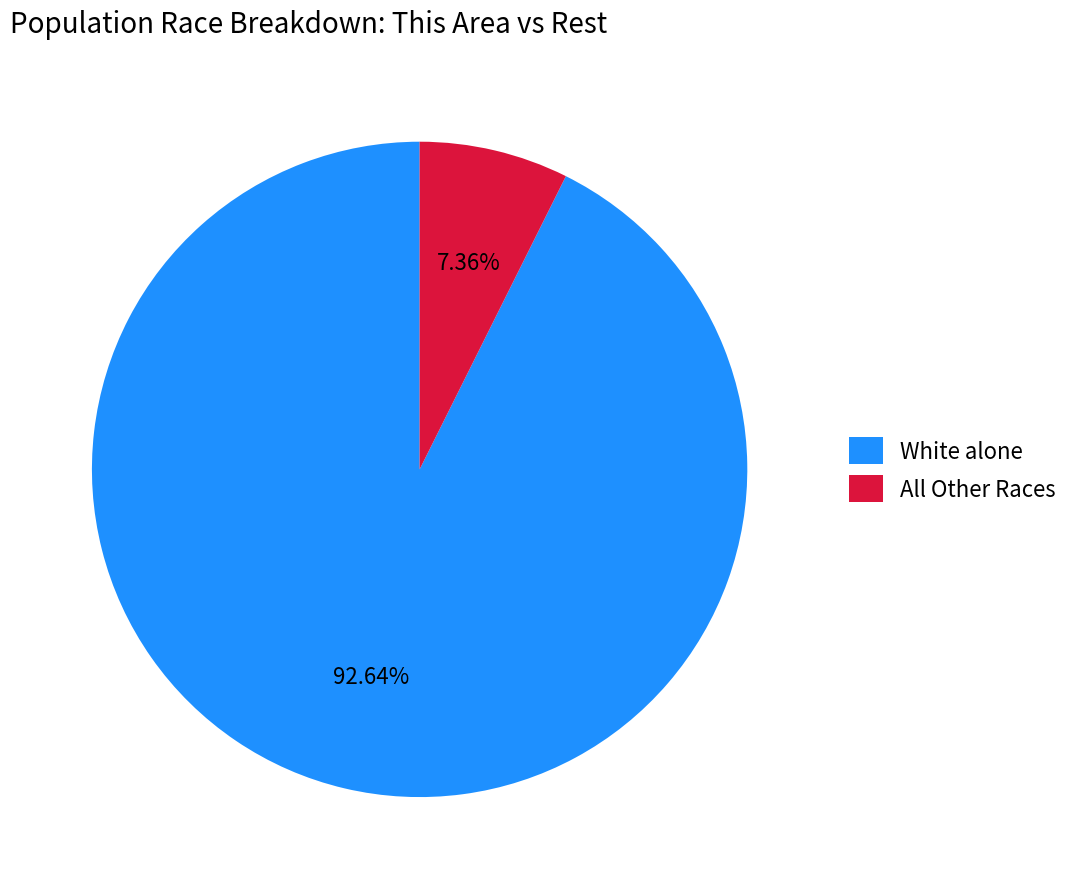

What is the largest slice in the pie chart?

White alone